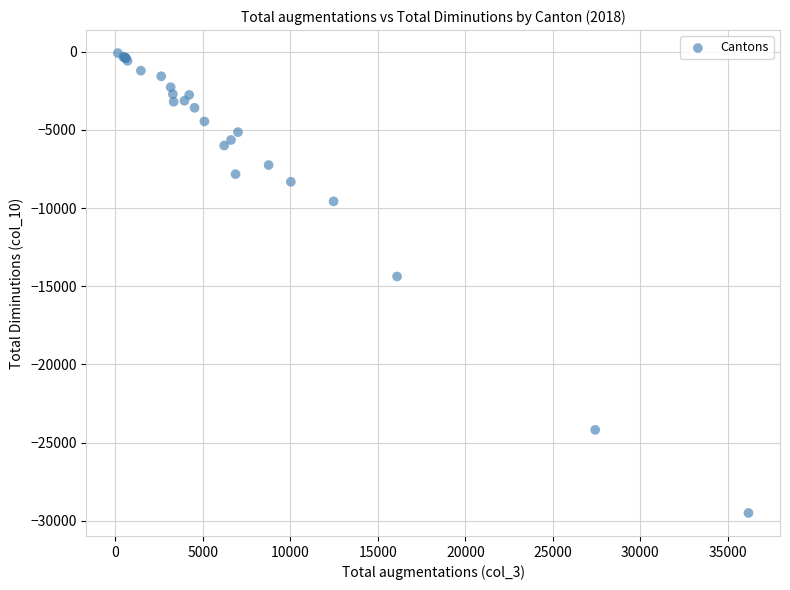

What Y value in the scatter plot is closest to -14789?

-14370